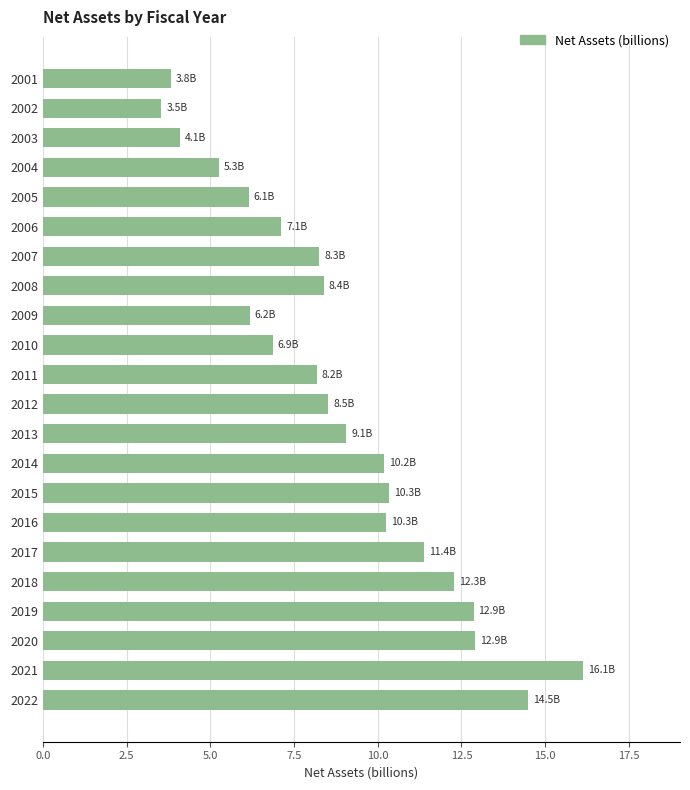

Is it true that the value at 2007 is 8.3?

True